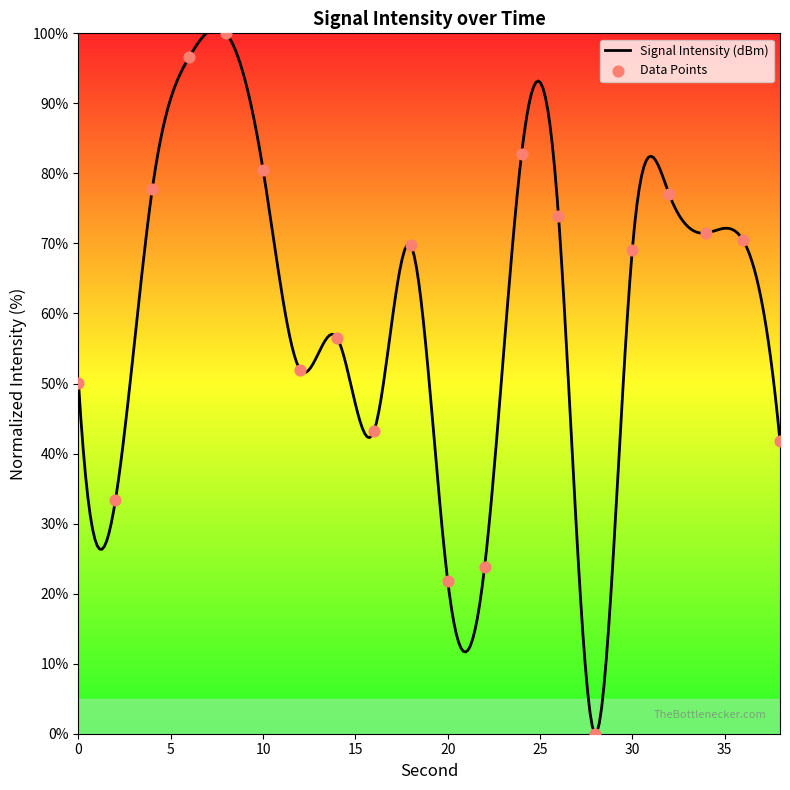

Approximately how many times larger is the value at 14 compared to 10?

0.7